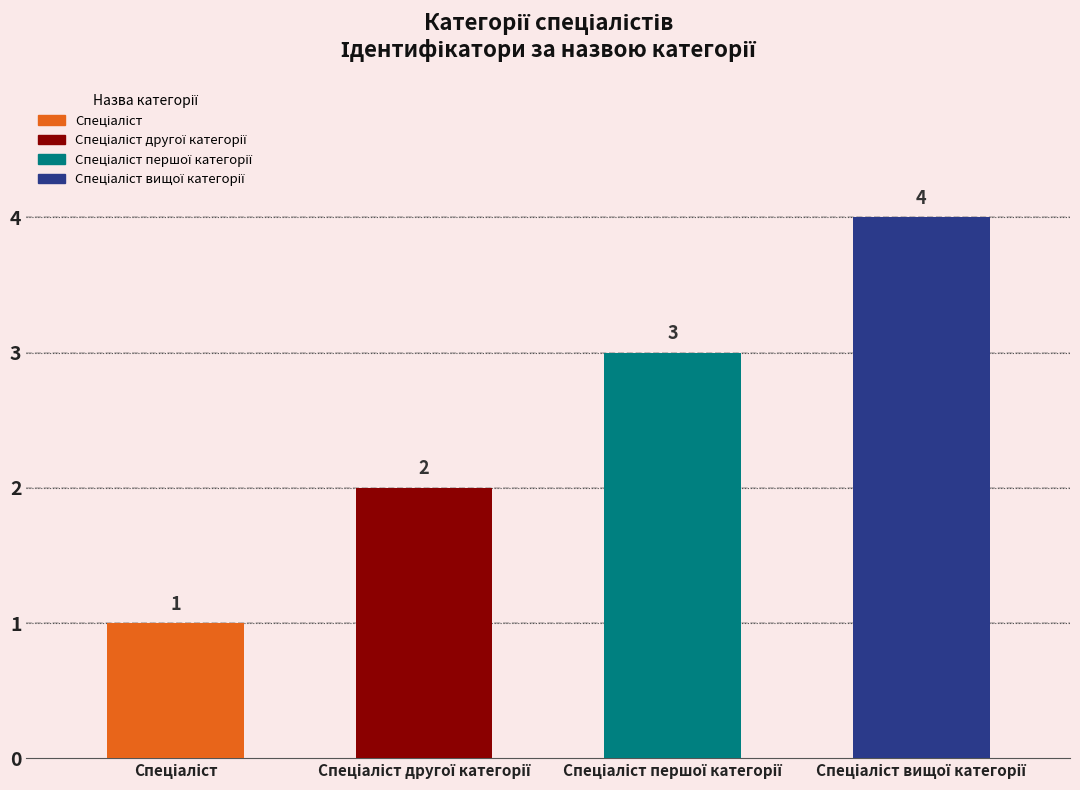

What is the sum of all values?

10